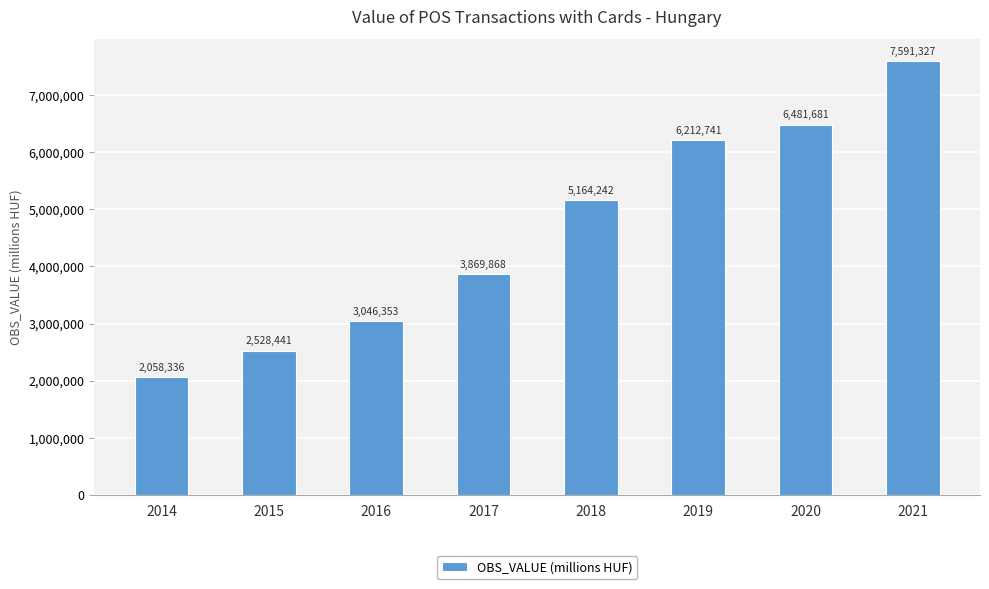

The chart shows a value of 3554683.9 at 2018. True or false?

False